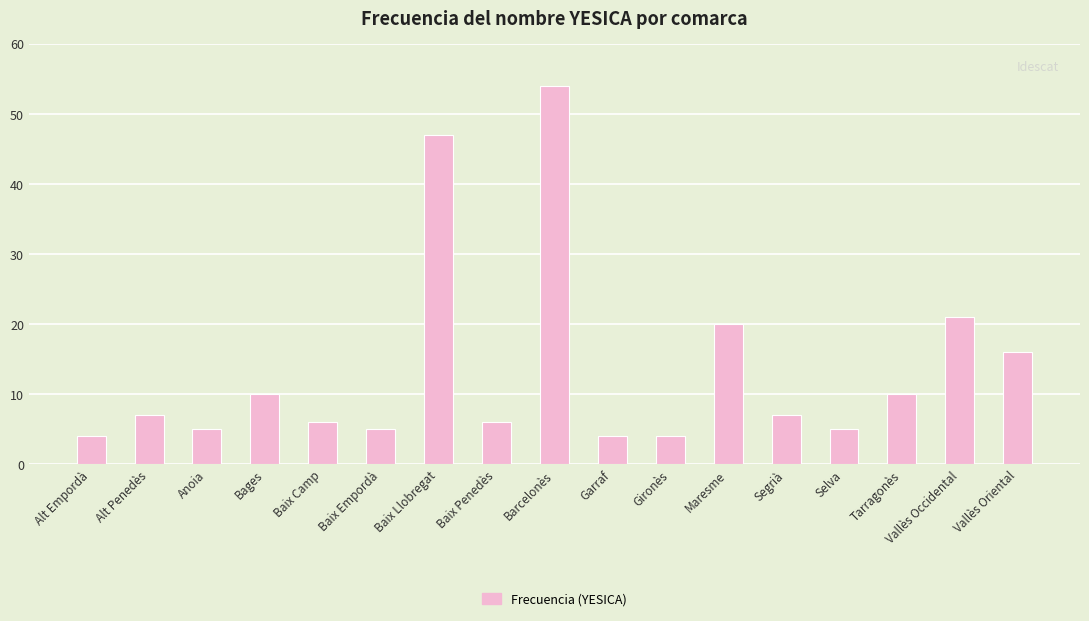

What is the value of the 11th bar from the left?

4